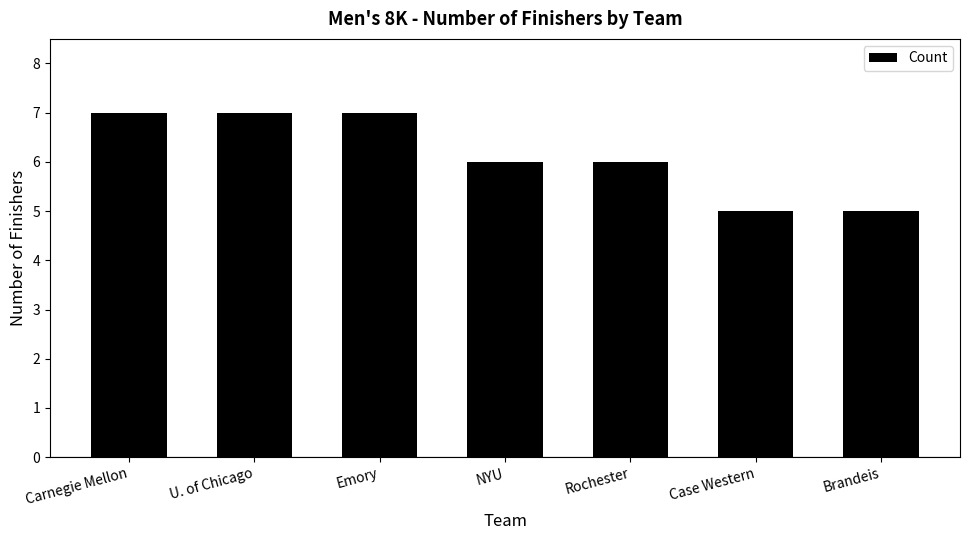

What is the smallest value displayed?

5